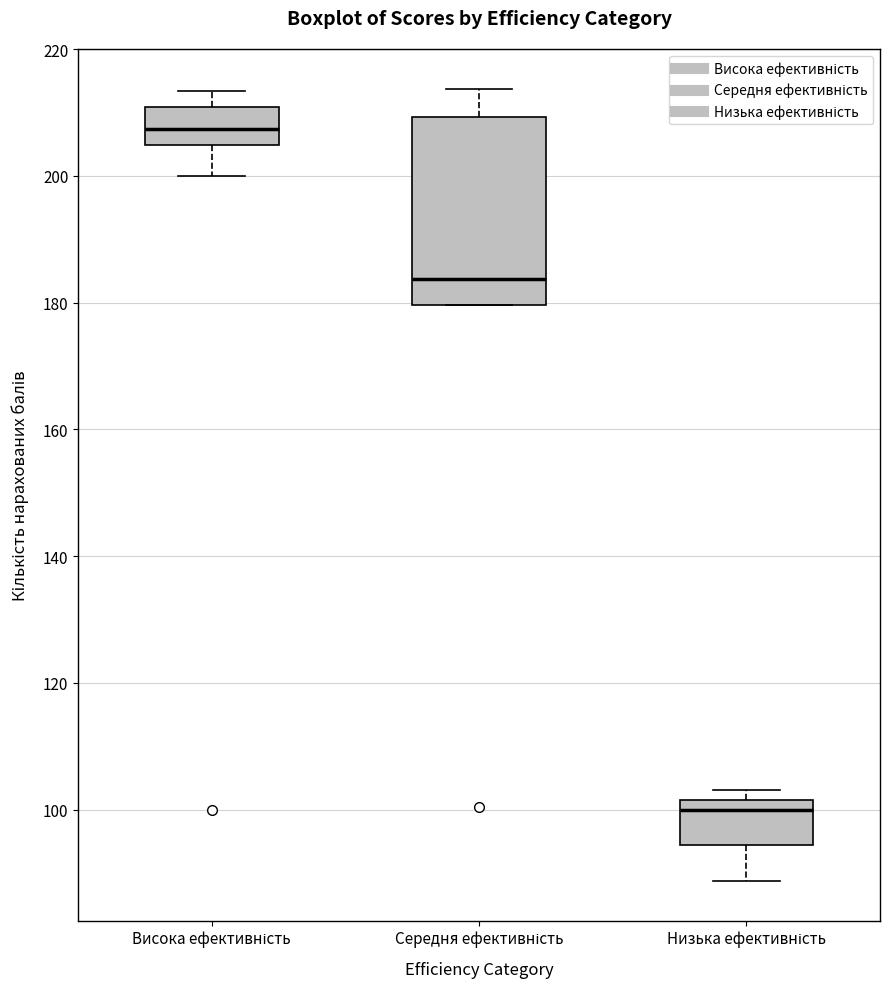

Comparing the boxes themselves (not the whiskers), which one is the tallest?

Середня ефективність